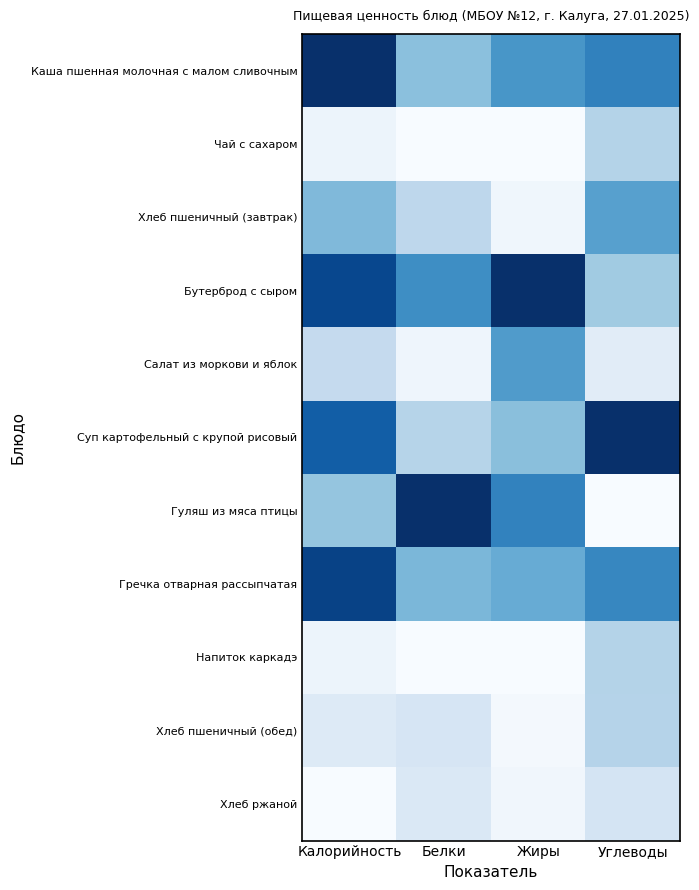

Reading right to left, transcribe all the data shown in this chart.

Каша пшенная молочная с малом сливочным: Углеводы=0.7	Жиры=0.6	Белки=0.4	Калорийность=1.0
Чай с сахаром: Углеводы=0.3	Жиры=0.0	Белки=0.0	Калорийность=0.1
Хлеб пшеничный (завтрак): Углеводы=0.6	Жиры=0.0	Белки=0.3	Калорийность=0.4
Бутерброд с сыром: Углеводы=0.4	Жиры=1.0	Белки=0.6	Калорийность=0.9
Салат из моркови и яблок: Углеводы=0.1	Жиры=0.6	Белки=0.0	Калорийность=0.3
Суп картофельный с крупой рисовый: Углеводы=1.0	Жиры=0.4	Белки=0.3	Калорийность=0.8
Гуляш из мяса птицы: Углеводы=0.0	Жиры=0.7	Белки=1.0	Калорийность=0.4
Гречка отварная рассыпчатая: Углеводы=0.7	Жиры=0.5	Белки=0.5	Калорийность=0.9
Напиток каркадэ: Углеводы=0.3	Жиры=0.0	Белки=0.0	Калорийность=0.1
Хлеб пшеничный (обед): Углеводы=0.3	Жиры=0.0	Белки=0.2	Калорийность=0.1
Хлеб ржаной: Углеводы=0.2	Жиры=0.0	Белки=0.1	Калорийность=0.0